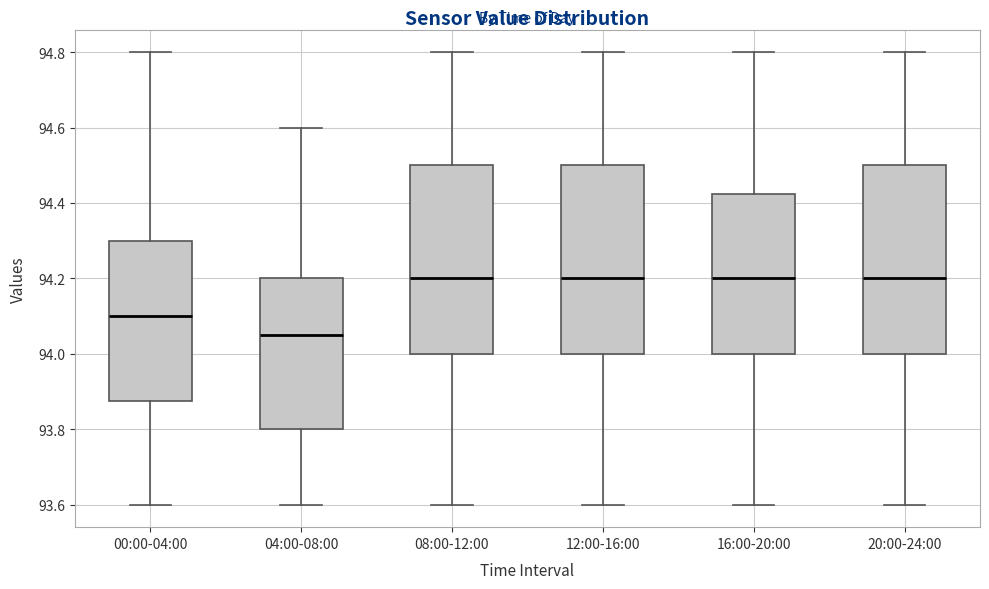

Reading left to right, read every box against the y-axis: the position of its median line, the range the box covers, and the ends of its whiskers. The values are not printed on the chart, so give them approximately, as read against the axis.

00:00-04:00: median 94.10, box 93.88 to 94.30, whiskers 93.60 to 94.80
04:00-08:00: median 94.06, box 93.80 to 94.20, whiskers 93.60 to 94.60
08:00-12:00: median 94.20, box 94.00 to 94.50, whiskers 93.60 to 94.80
12:00-16:00: median 94.20, box 94.00 to 94.50, whiskers 93.60 to 94.80
16:00-20:00: median 94.20, box 94.00 to 94.42, whiskers 93.60 to 94.80
20:00-24:00: median 94.20, box 94.00 to 94.50, whiskers 93.60 to 94.80